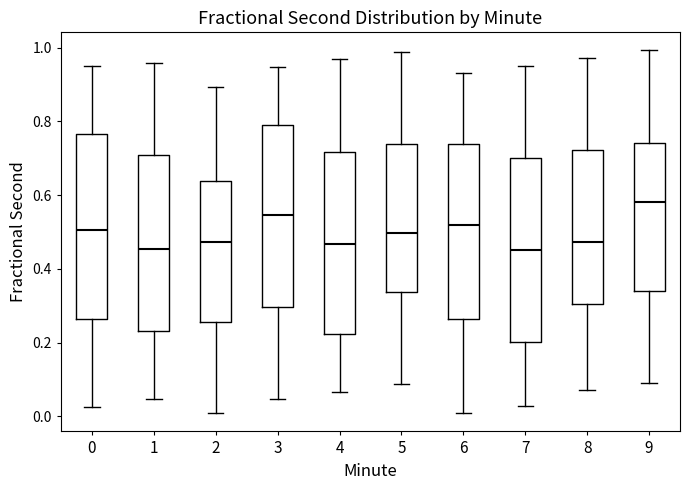

Reading left to right, transcribe this box plot: for each box, give where its median line is, the range the box spans, and where its two whiskers end, as read against the y-axis. The values are not printed on the chart, so give them approximately, as read against the axis.

0: median 0.50, box 0.26 to 0.76, whiskers 0.02 to 0.94
1: median 0.46, box 0.24 to 0.70, whiskers 0.04 to 0.96
2: median 0.48, box 0.26 to 0.64, whiskers 0.00 to 0.90
3: median 0.54, box 0.30 to 0.78, whiskers 0.04 to 0.94
4: median 0.46, box 0.22 to 0.72, whiskers 0.06 to 0.96
5: median 0.50, box 0.34 to 0.74, whiskers 0.08 to 0.98
6: median 0.52, box 0.26 to 0.74, whiskers 0.00 to 0.94
7: median 0.46, box 0.20 to 0.70, whiskers 0.02 to 0.96
8: median 0.48, box 0.30 to 0.72, whiskers 0.08 to 0.98
9: median 0.58, box 0.34 to 0.74, whiskers 0.10 to 1.00